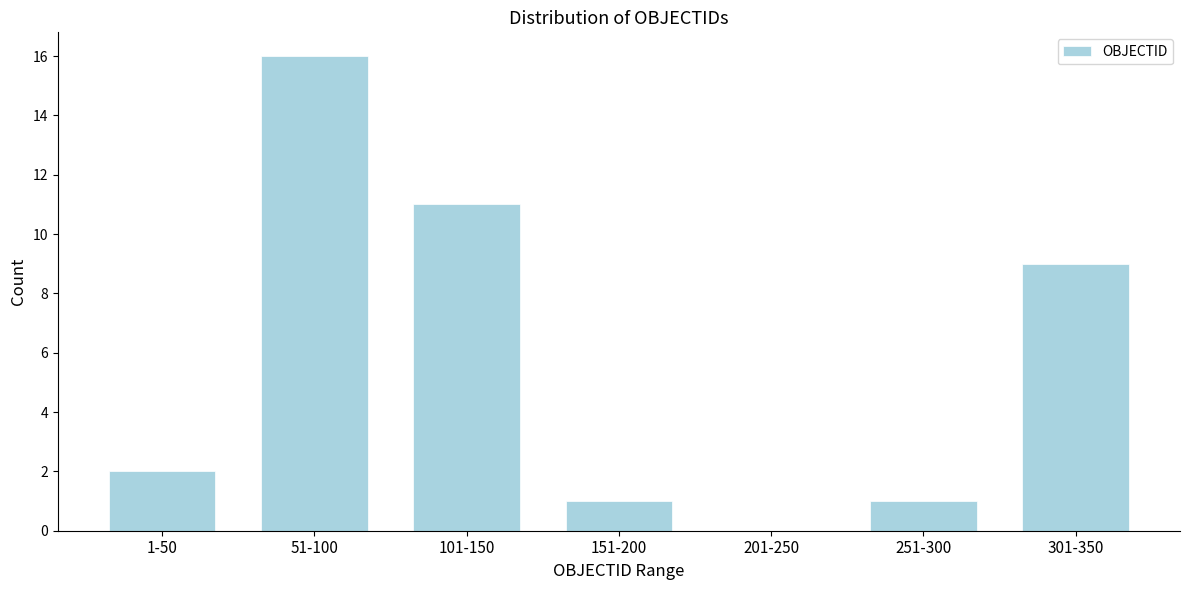

Reading left to right, extract all data points from this chart.

1-50=2	51-100=16	101-150=11	151-200=1	201-250=0	251-300=1	301-350=9